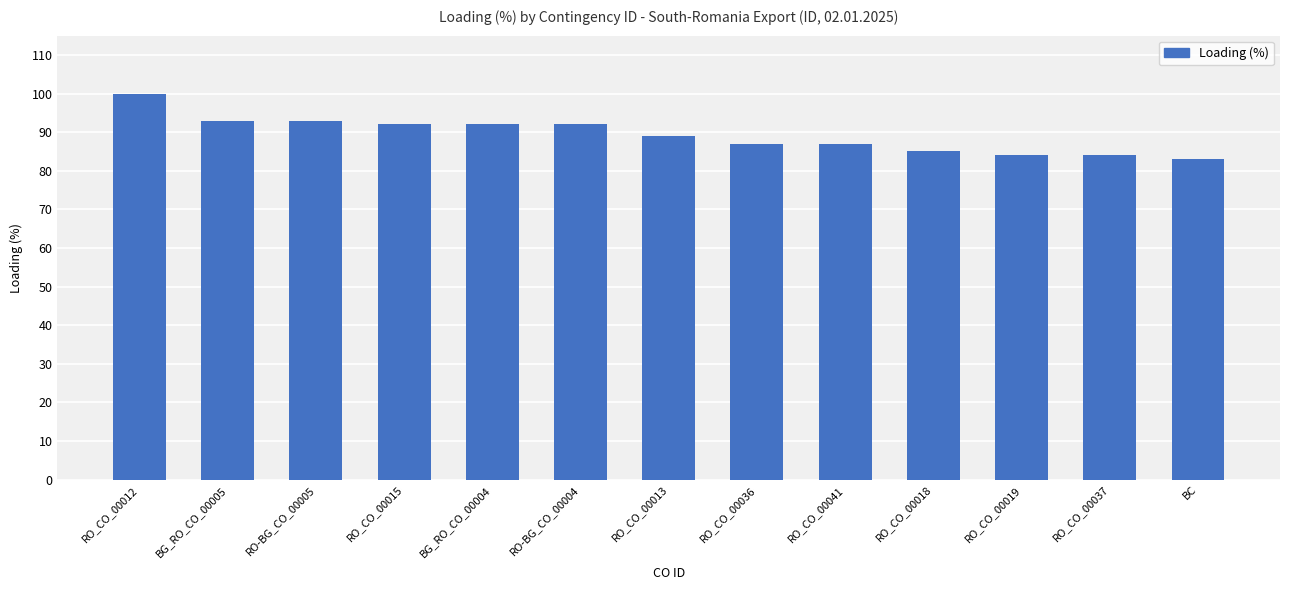

What position from the left is RO-BG_CO_00005?

3